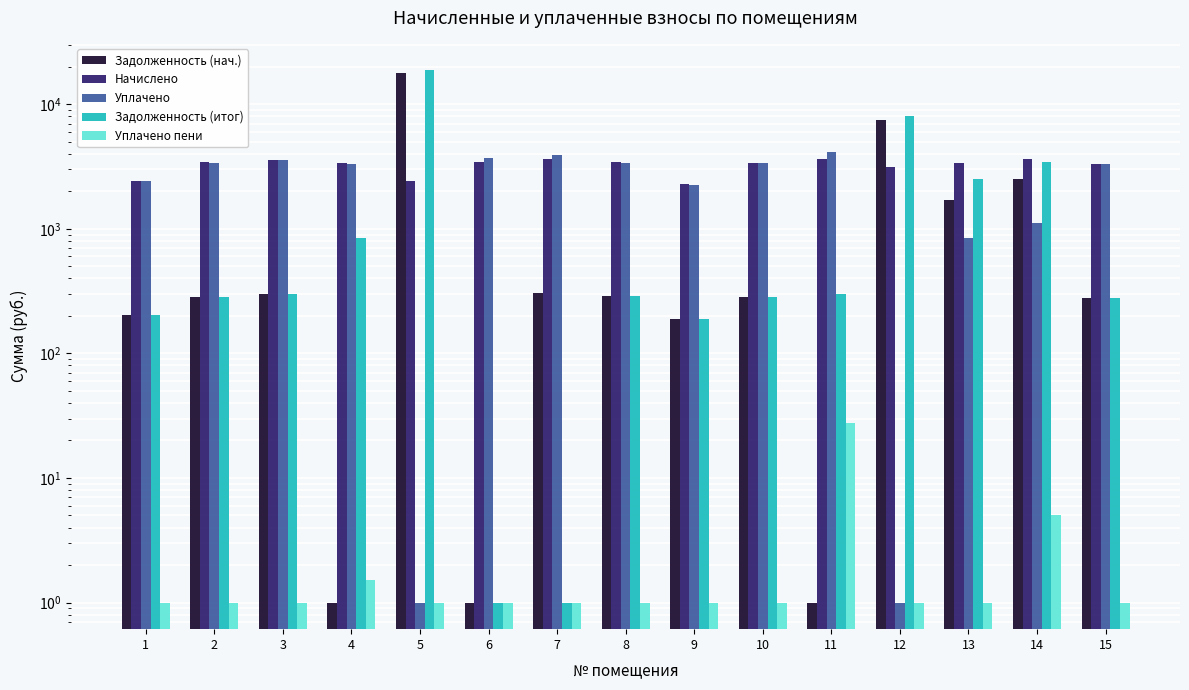

List the labels in order of Уплачено пени value, largest first.

11, 14, 4, 1, 2, 3, 5, 6, 7, 8, 9, 10, 12, 13, 15